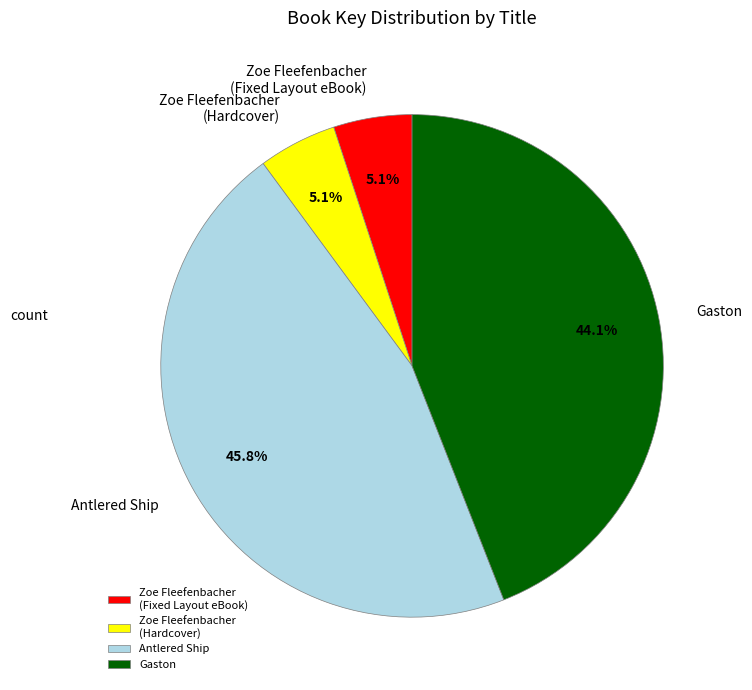

Which has a higher value, Gaston or Zoe Fleefenbacher (Fixed Layout eBook)?

Gaston